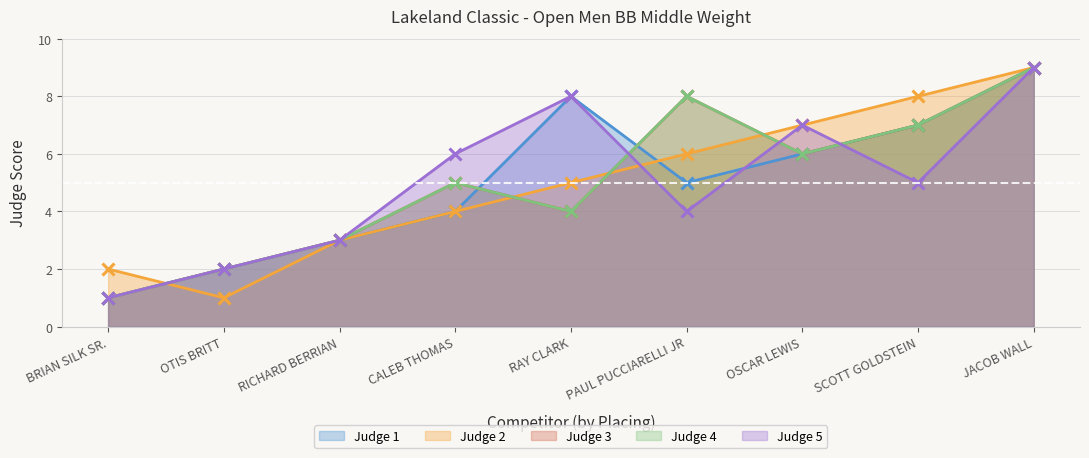

What is the difference between the Judge 3 values at OSCAR LEWIS and BRIAN SILK SR.?

5